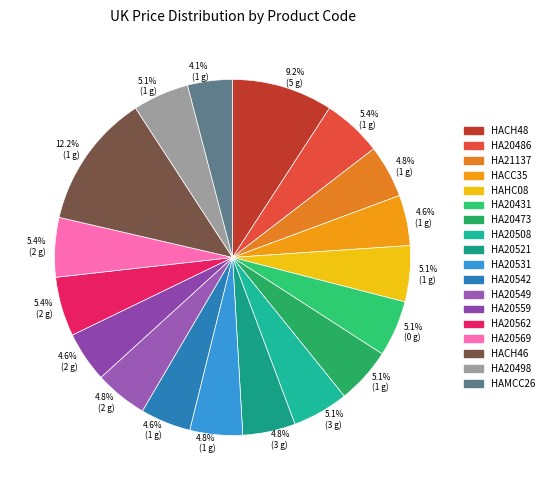

How many slices are in this pie chart?

18